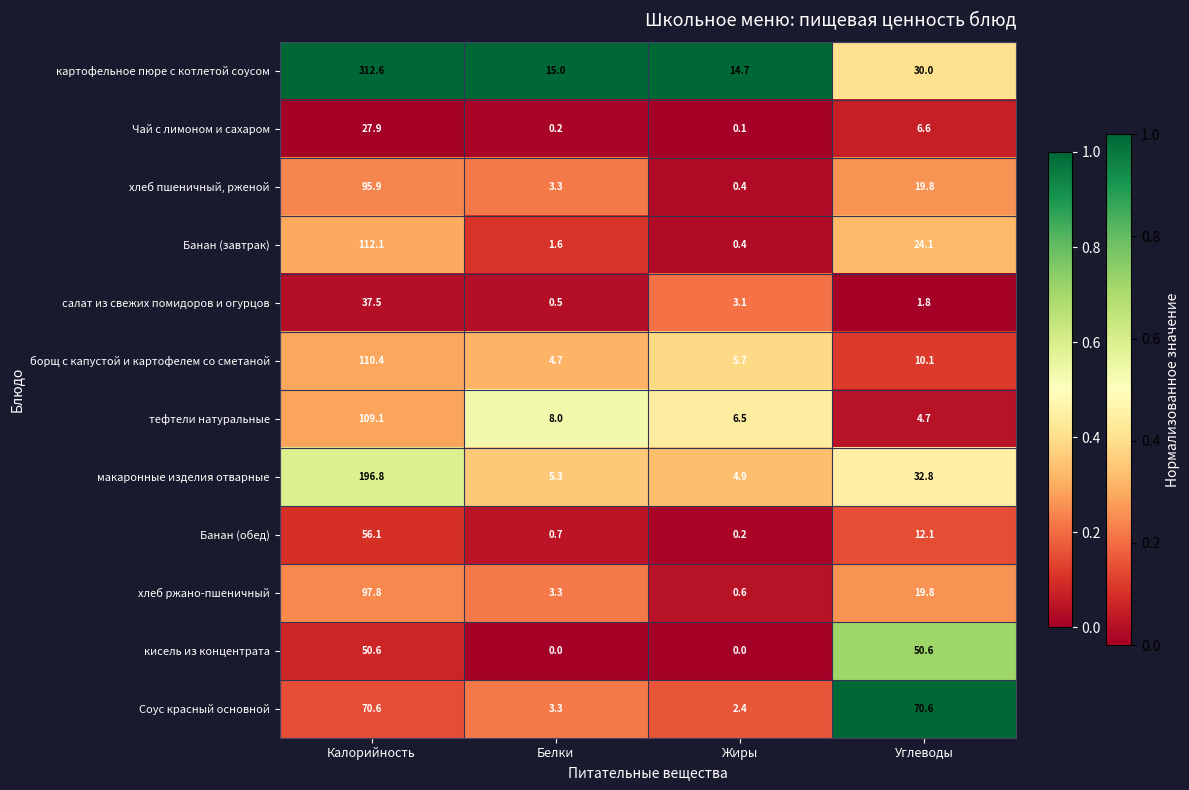

True or false: хлеб пшеничный, рженой has a value of 95.9 at Калорийность.

True